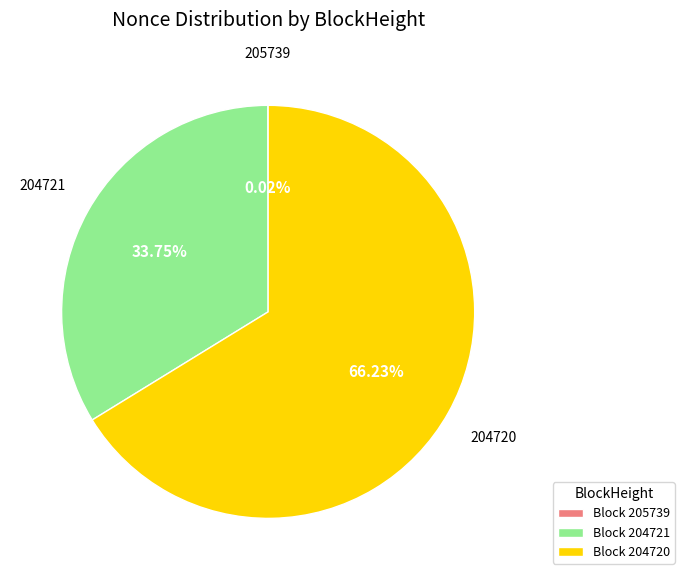

Which has a higher value, Block 204720 or Block 204721?

Block 204720